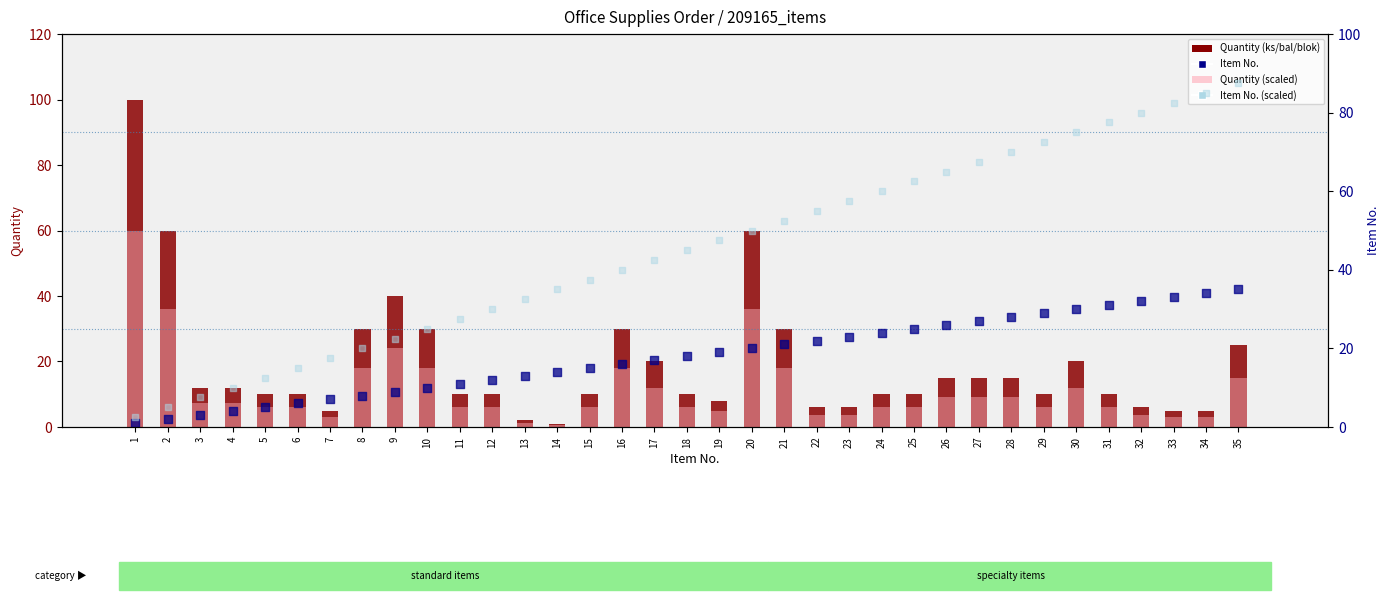

What is the total value across all series at 1?

163.5